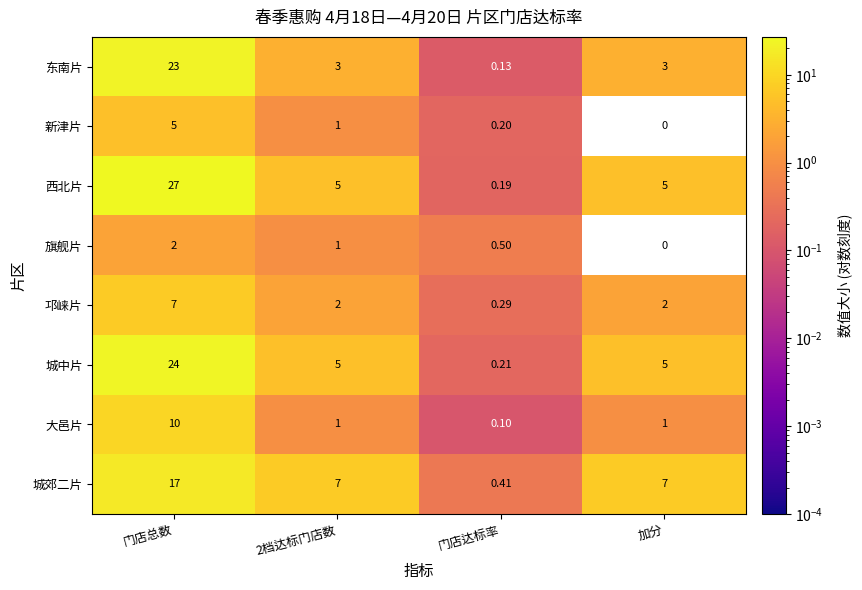

Rank the series by their maximum value, from lowest to highest.

旗舰片, 新津片, 邛崃片, 大邑片, 城郊二片, 东南片, 城中片, 西北片